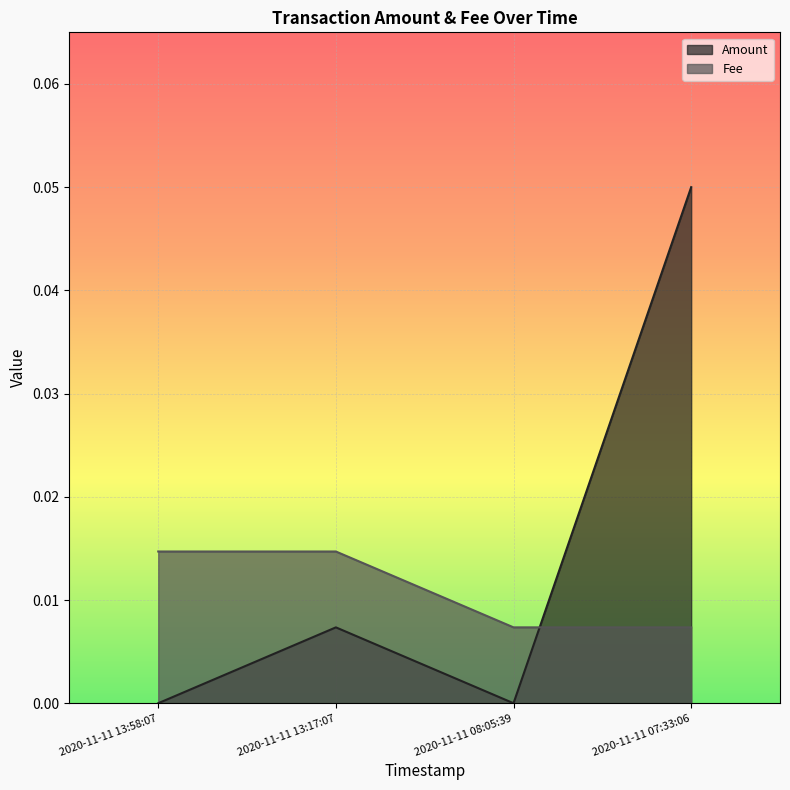

Which label corresponds to the largest value in the chart?

2020-11-11 07:33:06